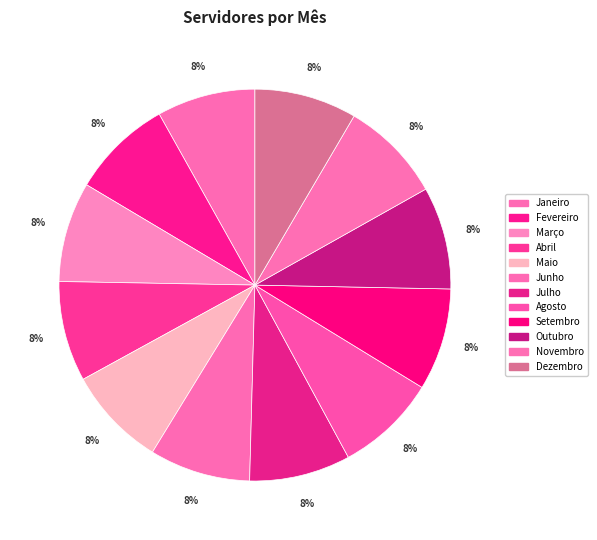

Approximately how many times larger is the value at Novembro compared to Outubro?

1.0